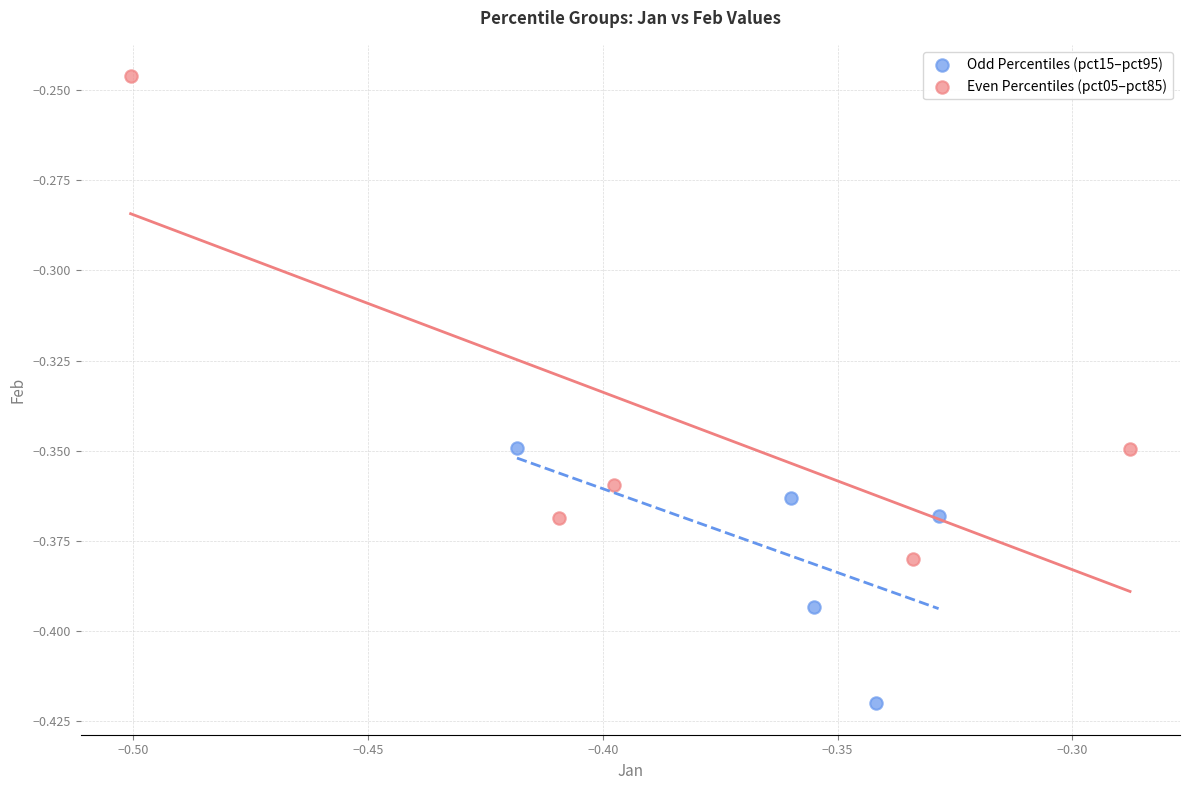

Which series reaches the maximum Y coordinate?

Even Percentiles (pct05–pct85)